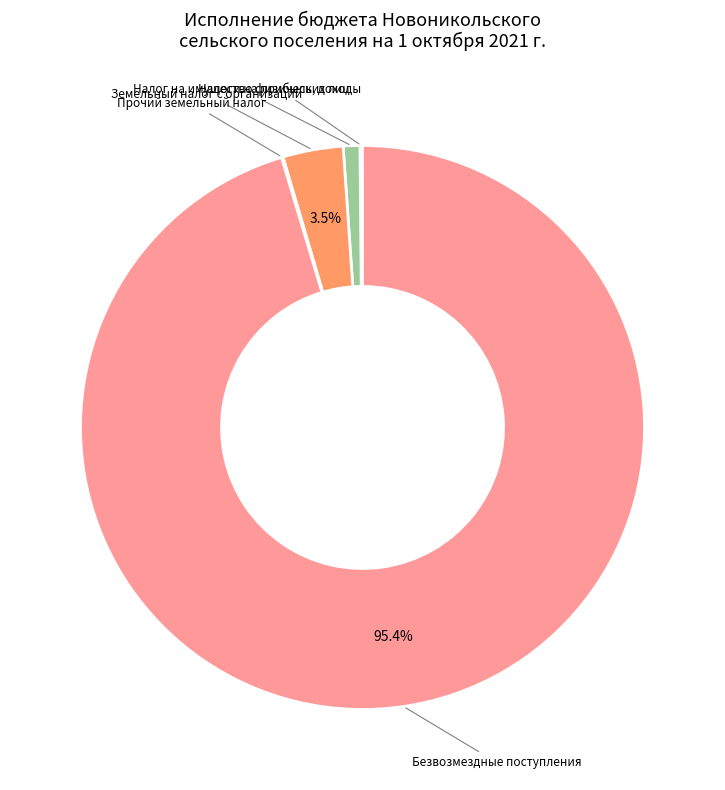

Does any single category account for the majority?

Yes